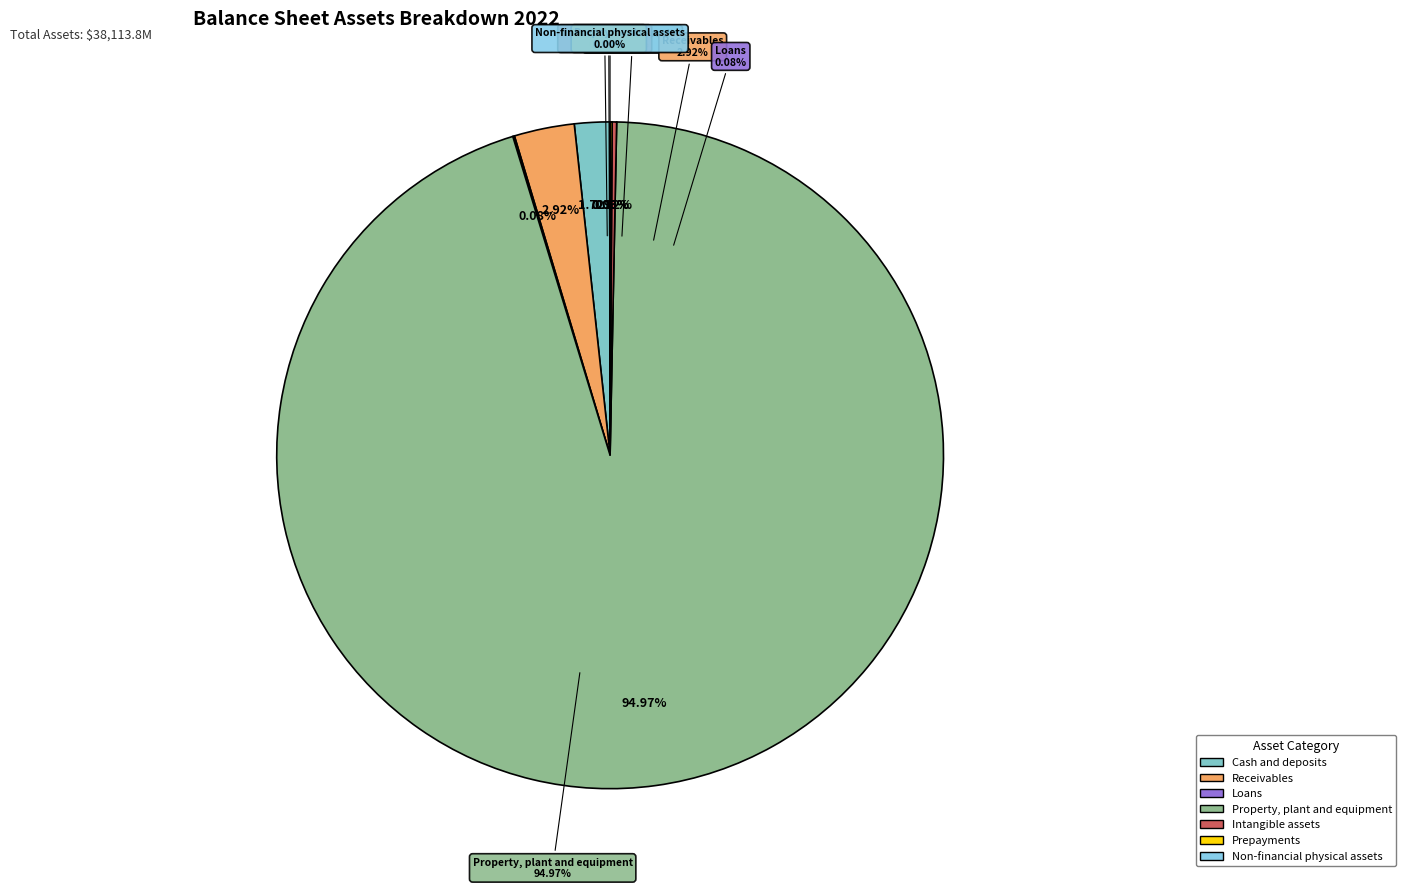

Which has a higher value, Intangible assets or Cash and deposits?

Cash and deposits